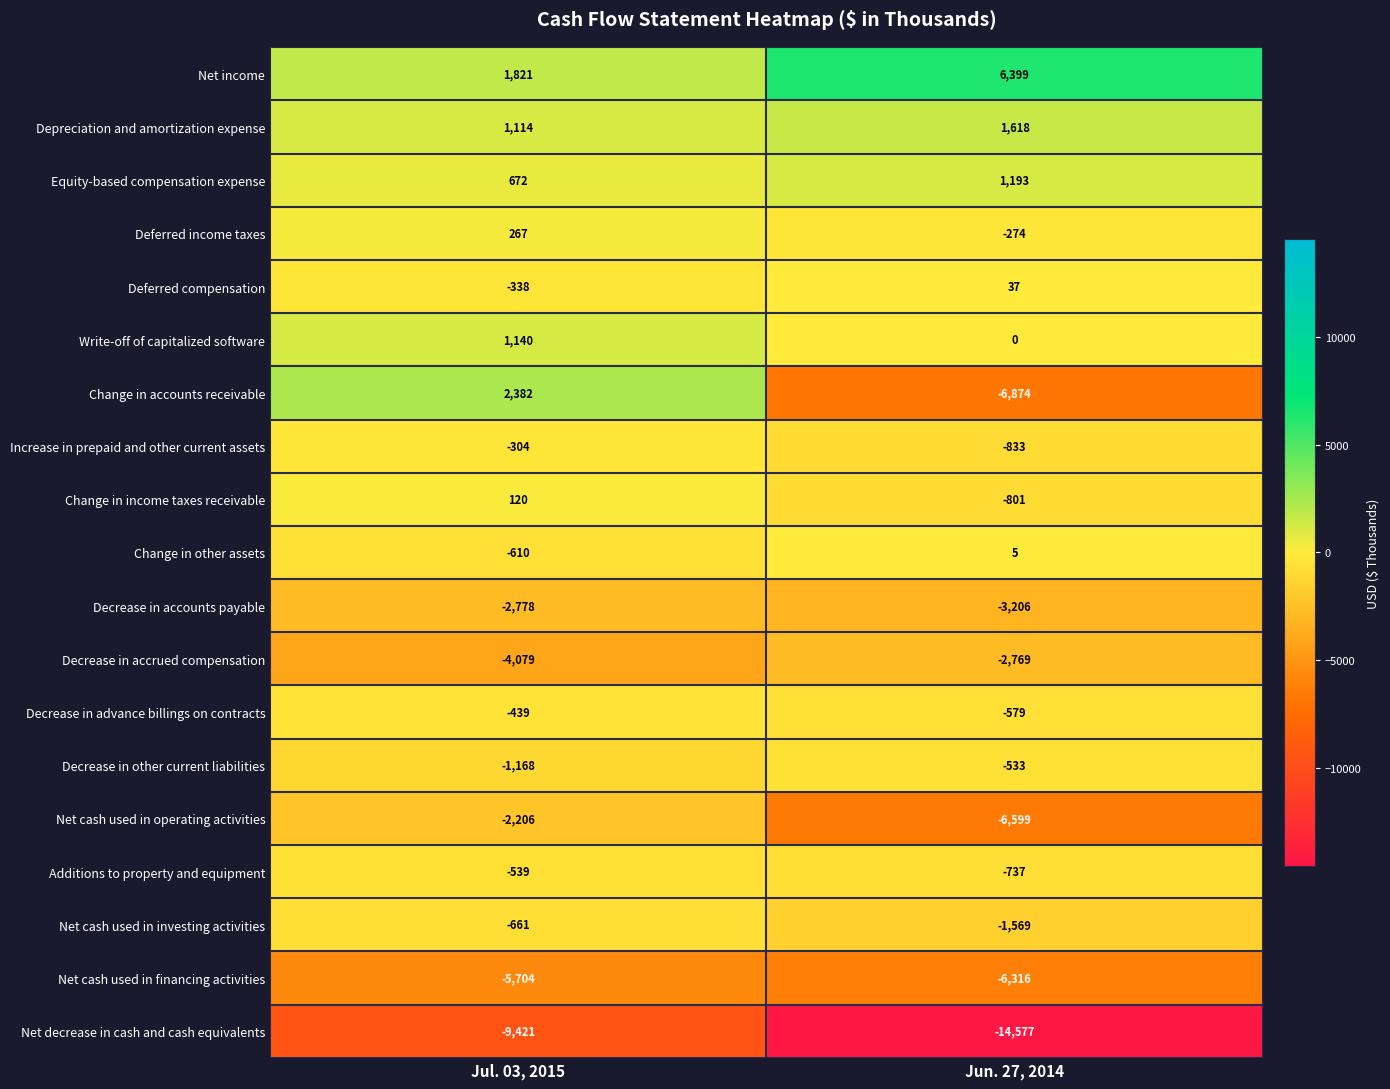

What is the sum of the Net decrease in cash and cash equivalents values at Jul. 03, 2015 and Jun. 27, 2014?

-23998